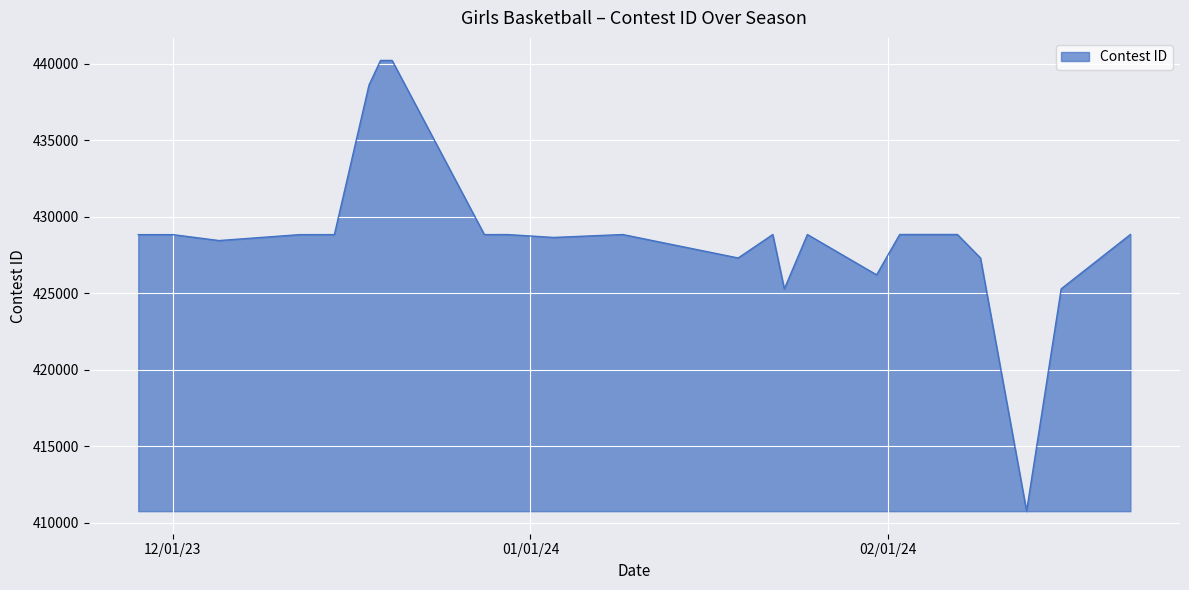

What is the minimum value shown in the chart?

410770